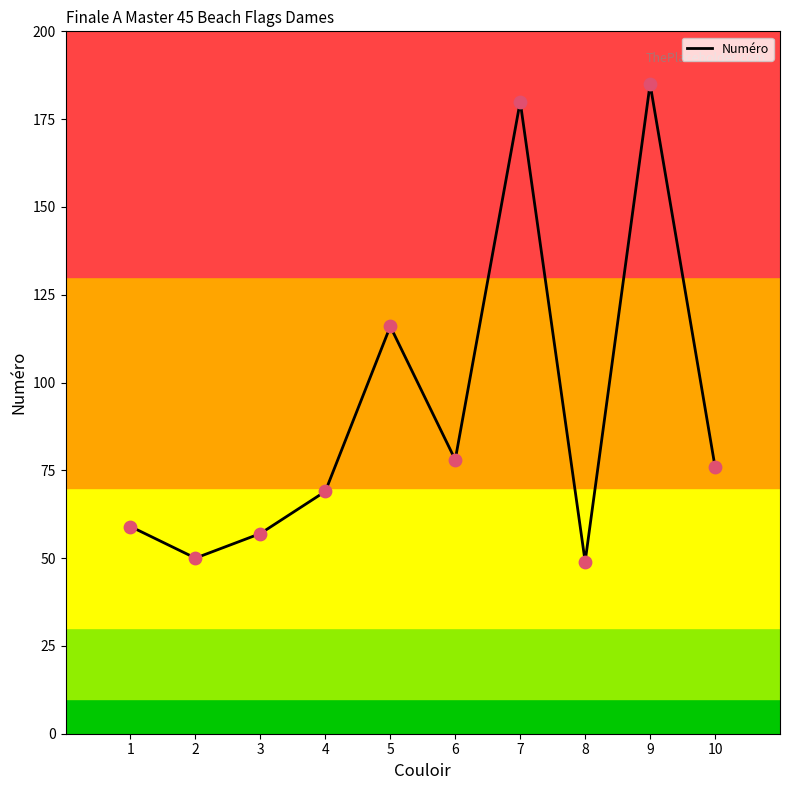

What is the change in value from 8 to 9?

+136